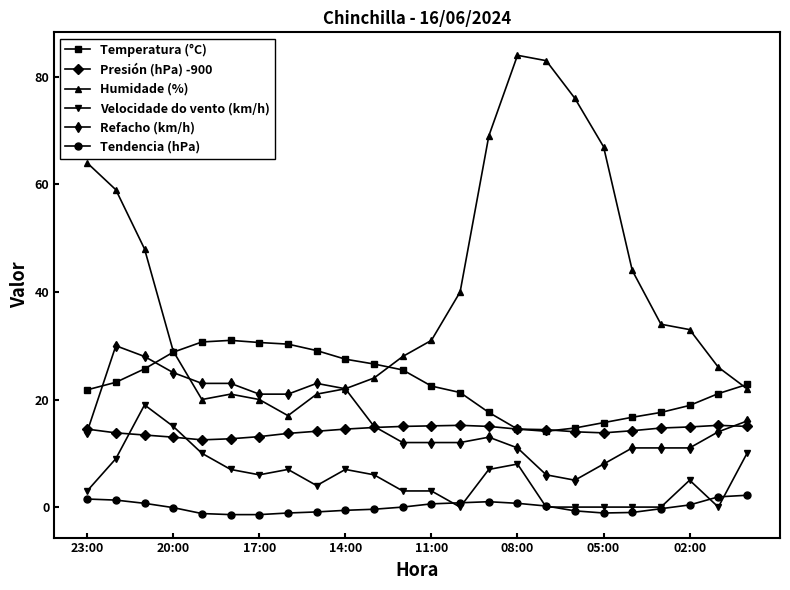

How many lines are shown in the chart?

6